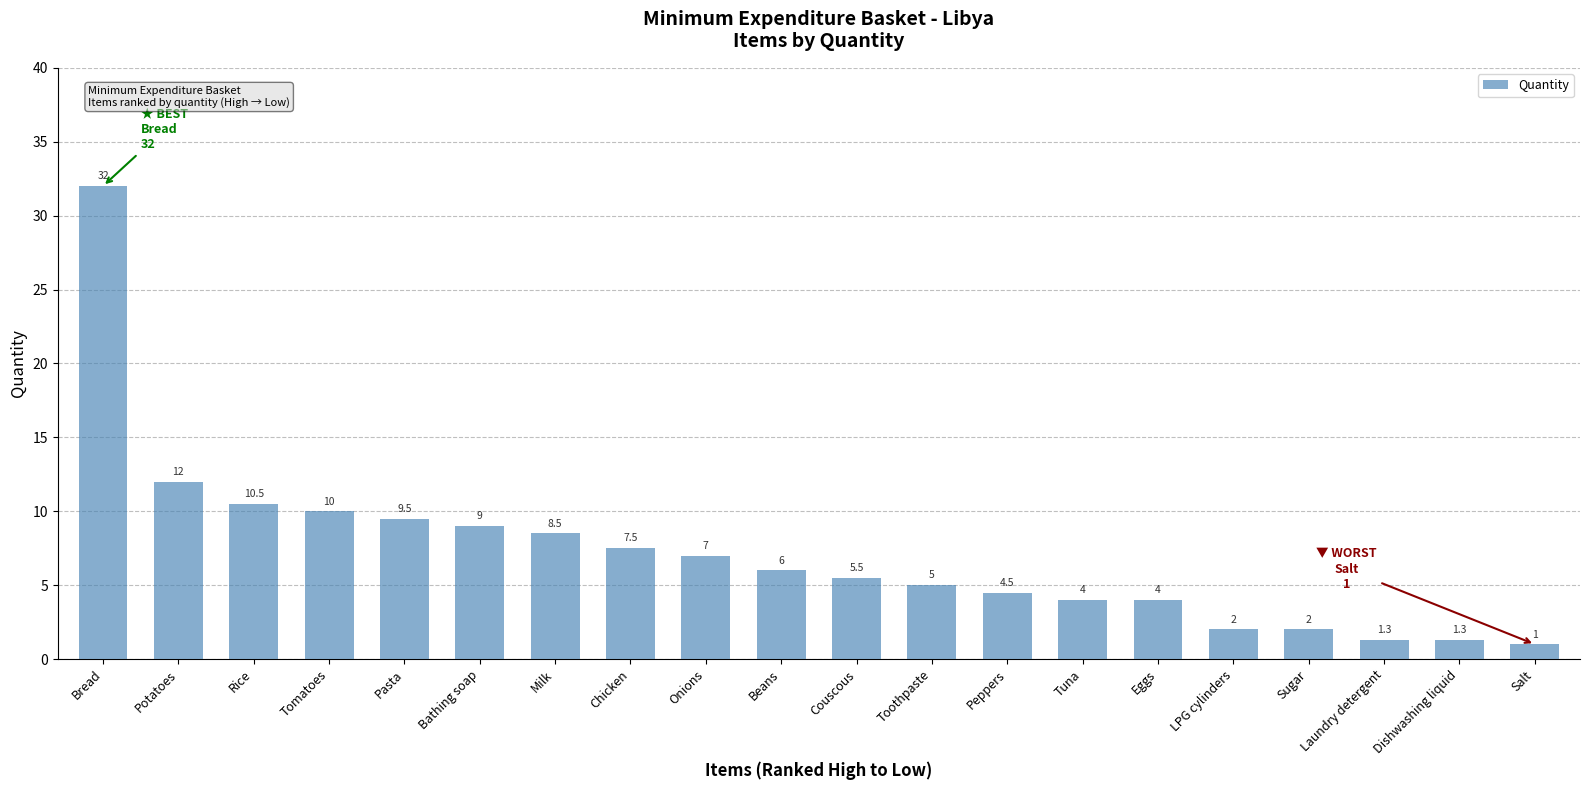

What is the minimum value shown in the chart?

1.0